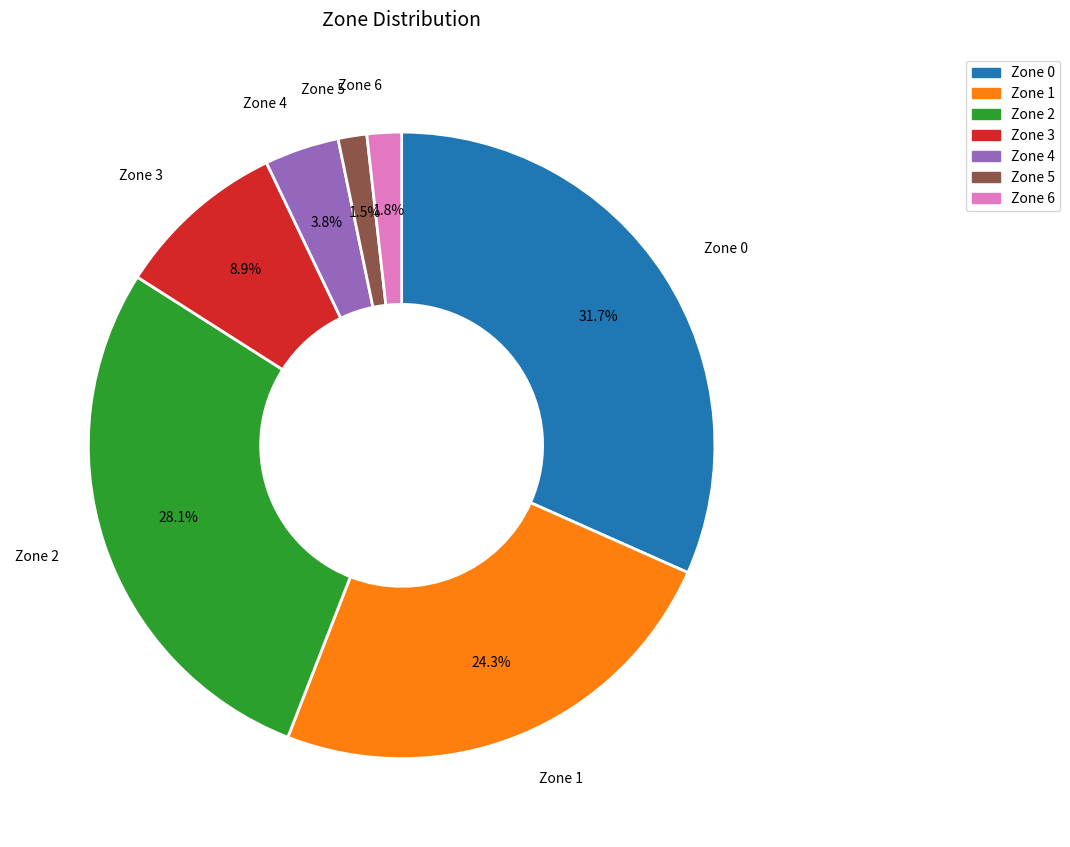

Combined, do Zone 2 and Zone 0 account for over 50%?

Yes